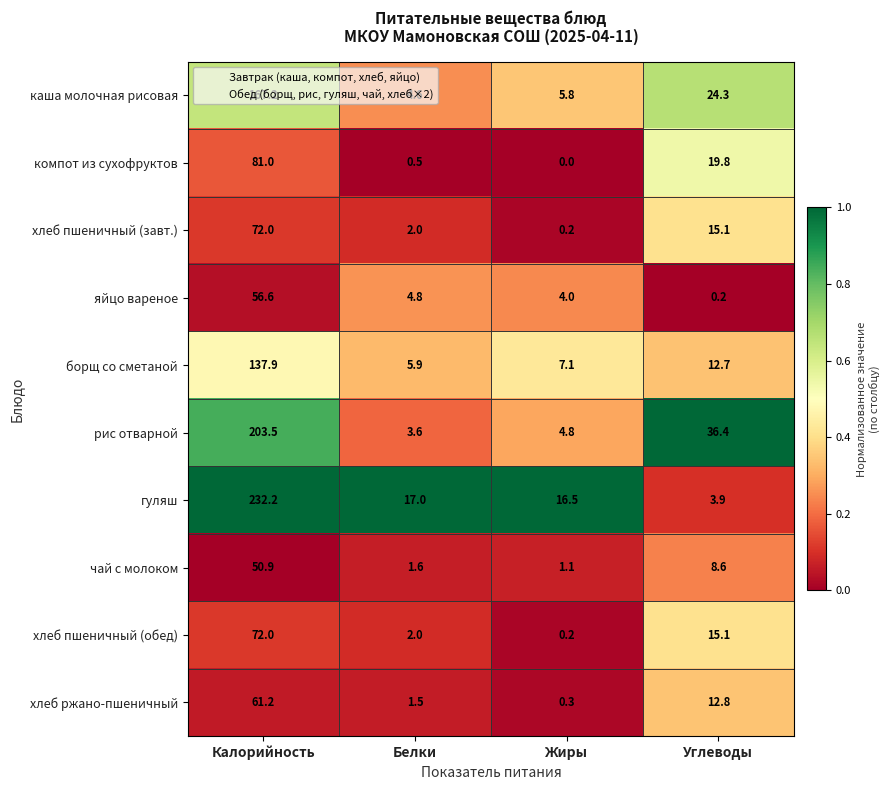

Rank the categories by компот из сухофруктов value from highest to lowest.

Калорийность, Углеводы, Белки, Жиры